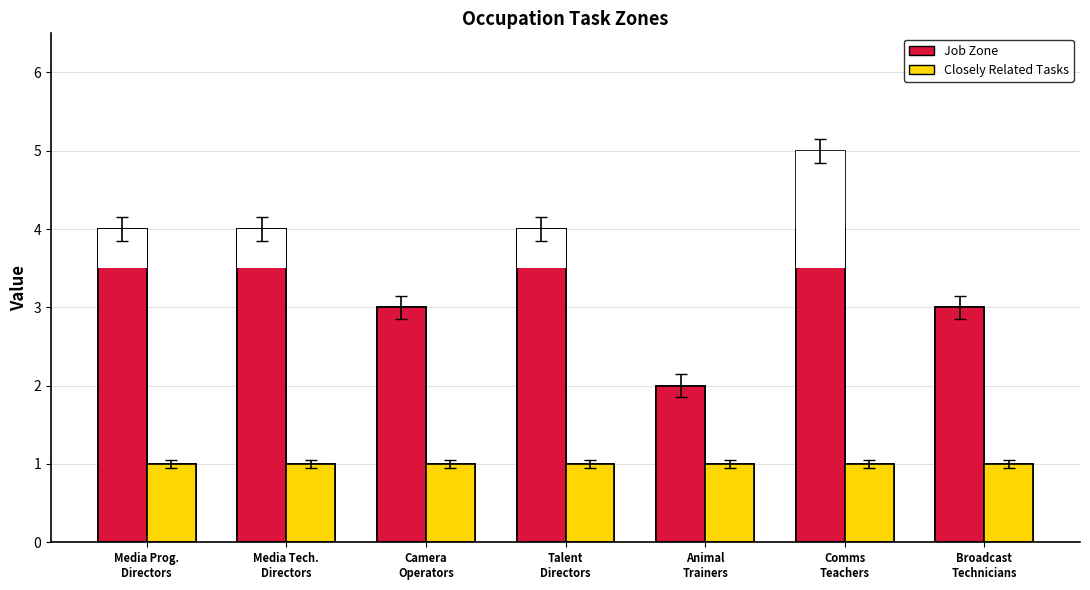

Where does the Job Zone series first go above 4?

Comms
Teachers